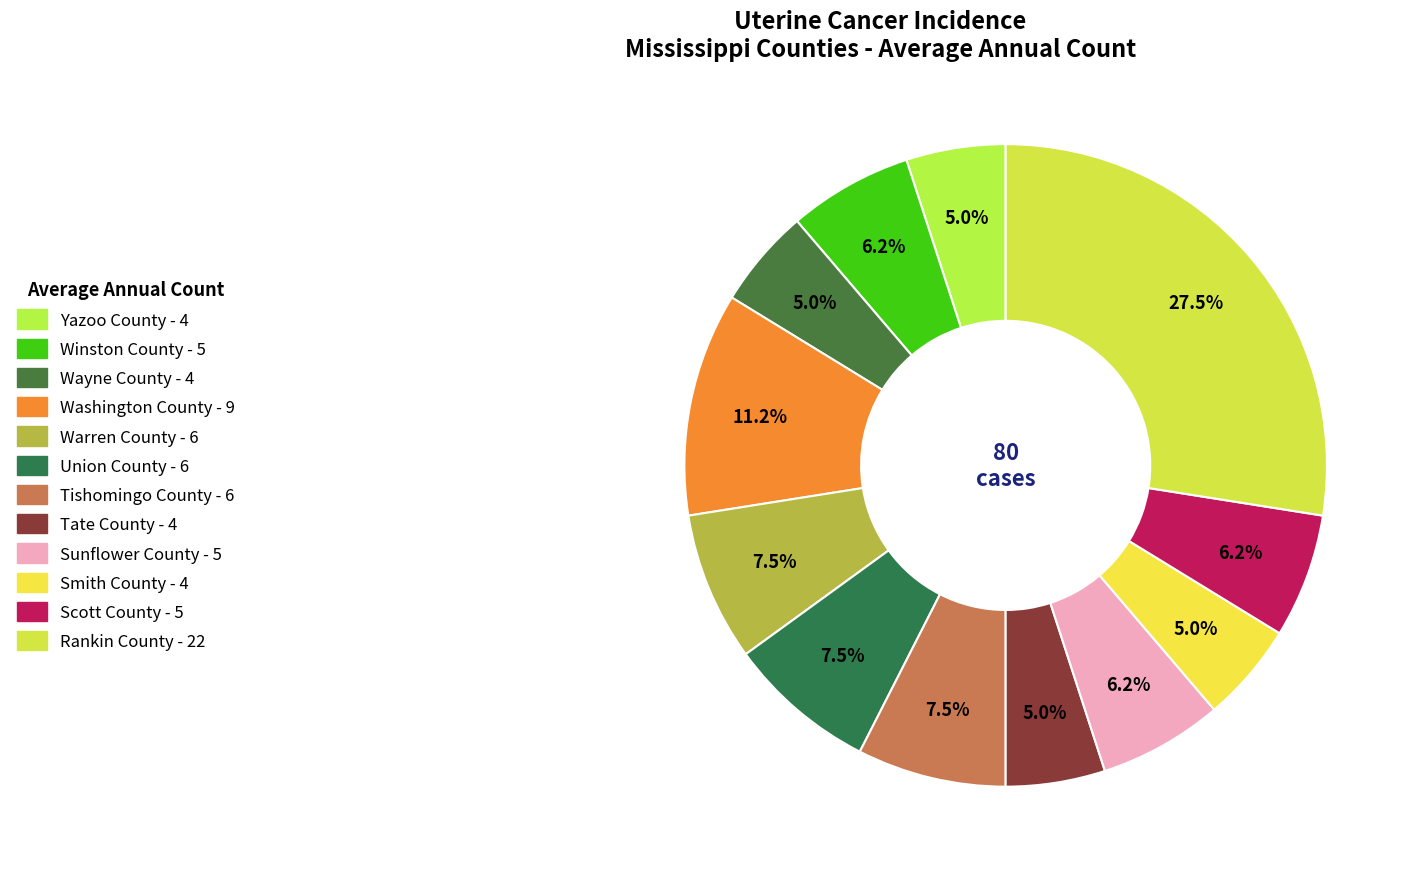

Does Warren County represent more than half of the total?

No